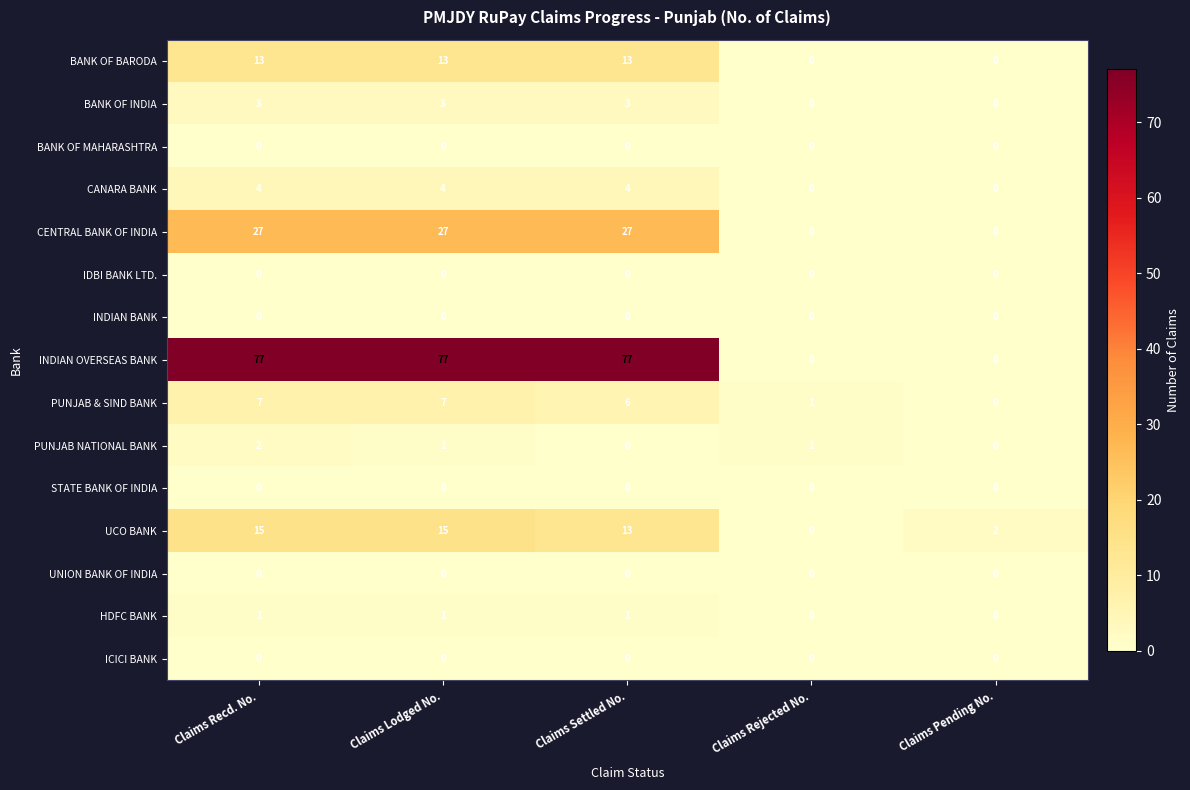

At how many categories does at least one series exceed 43?

3